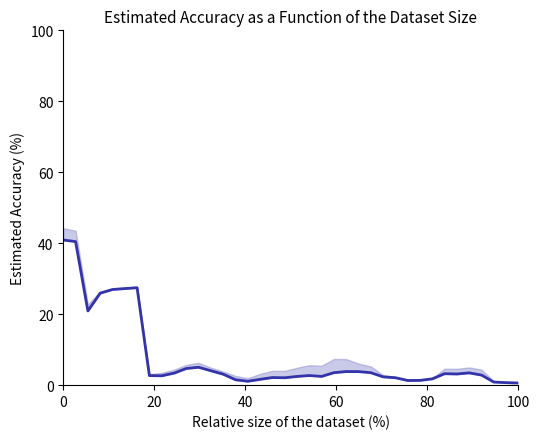

What is the difference between the second highest and minimum values?

39.9